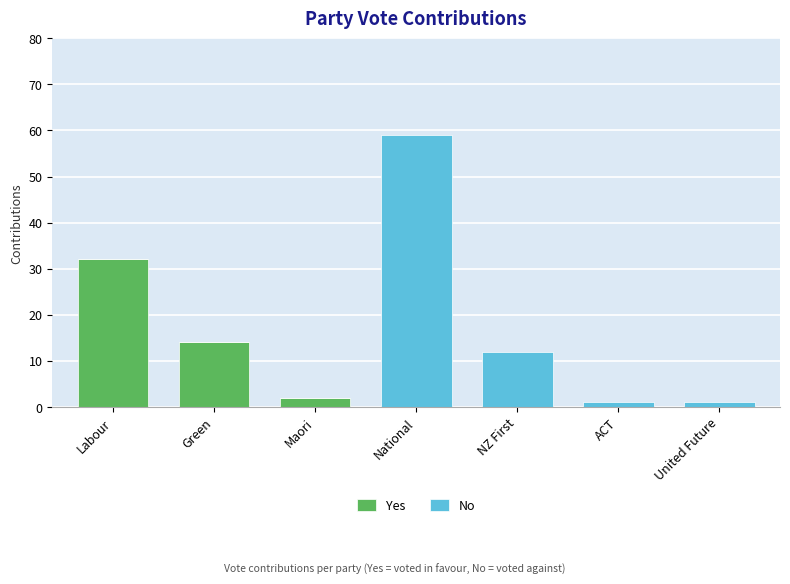

What is the highest value of the Yes series?

32